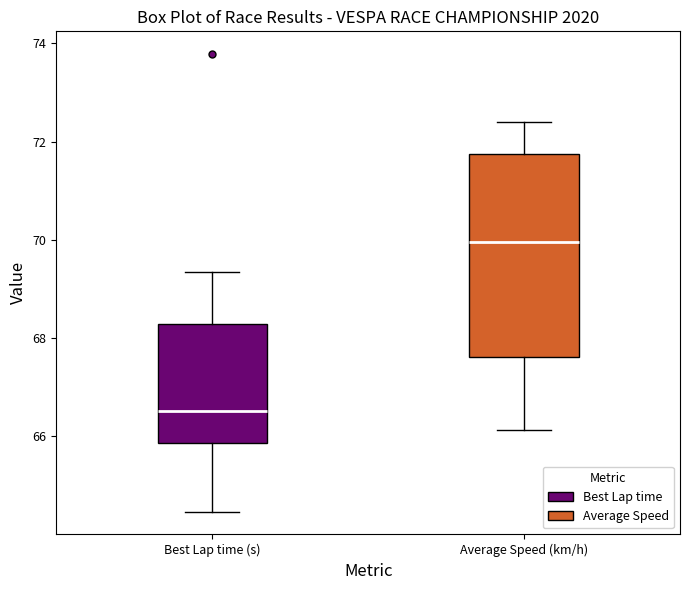

Where is the upper edge of the box for Best Lap time (s) on the y-axis? The values are not printed on the chart, so give them approximately, as read against the axis.

68.2